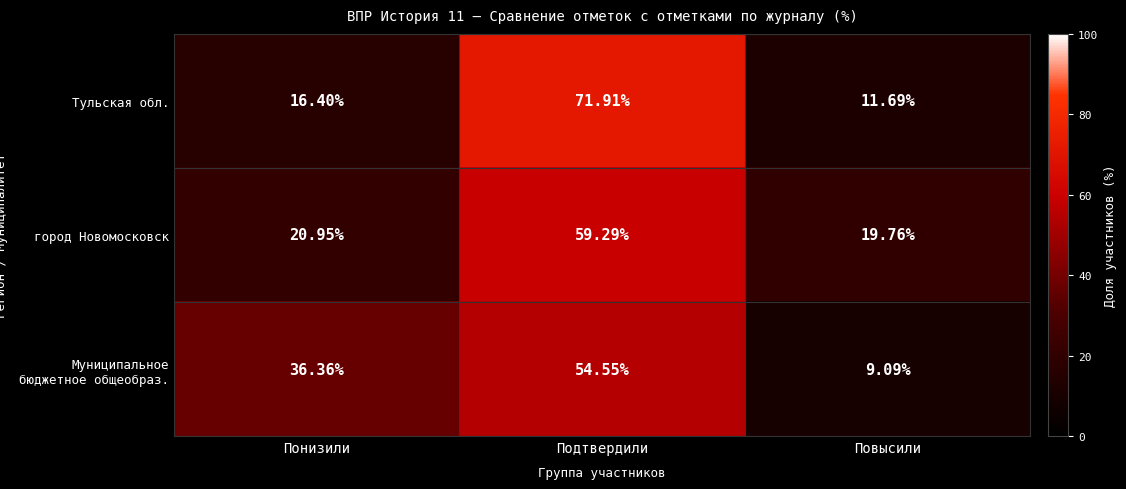

At which category is the sum across all series the highest?

Подтвердили